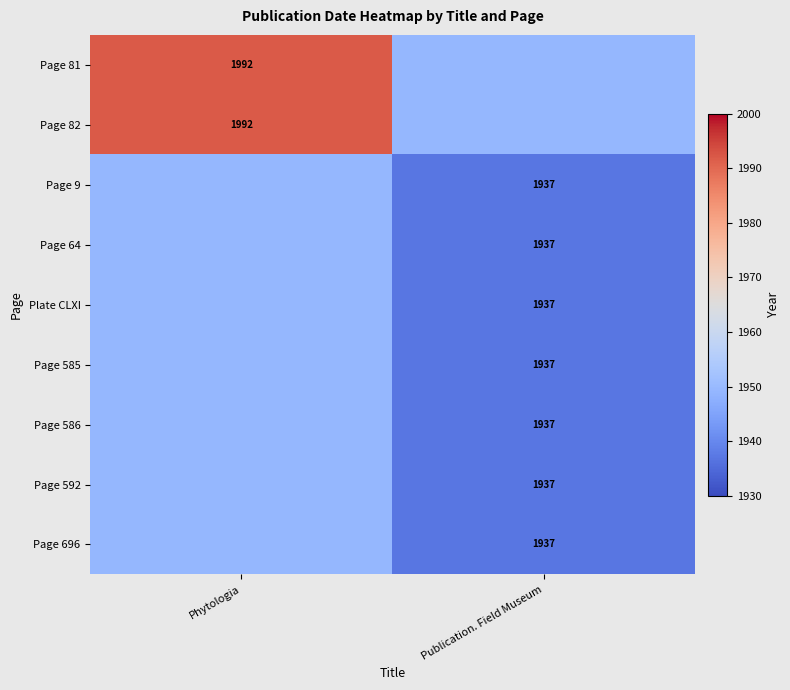

Between Phytologia and Publication. Field Museum, which is larger?

Phytologia